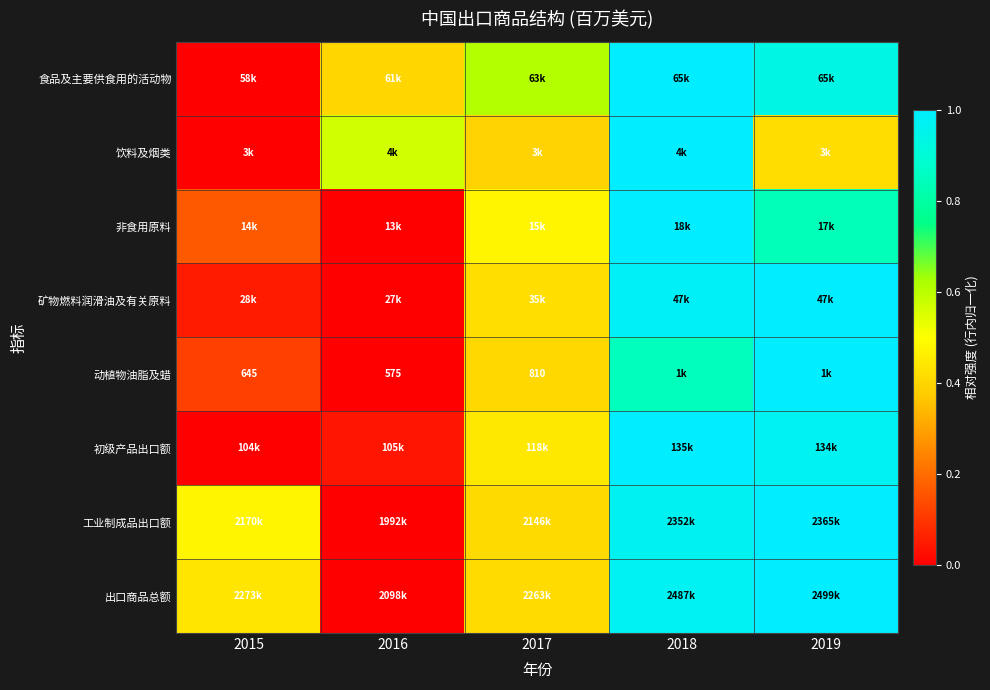

At how many categories does at least one series exceed 0?

5